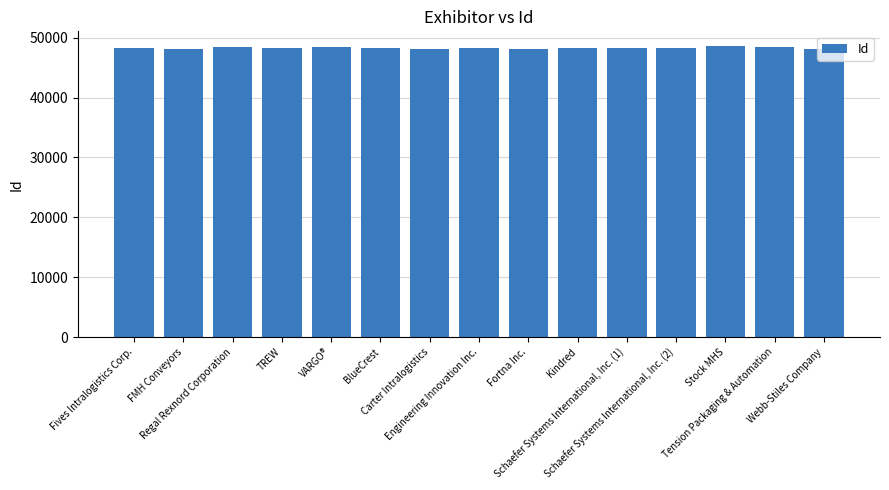

What is the label of the 3rd bar from the right?

Stock MHS